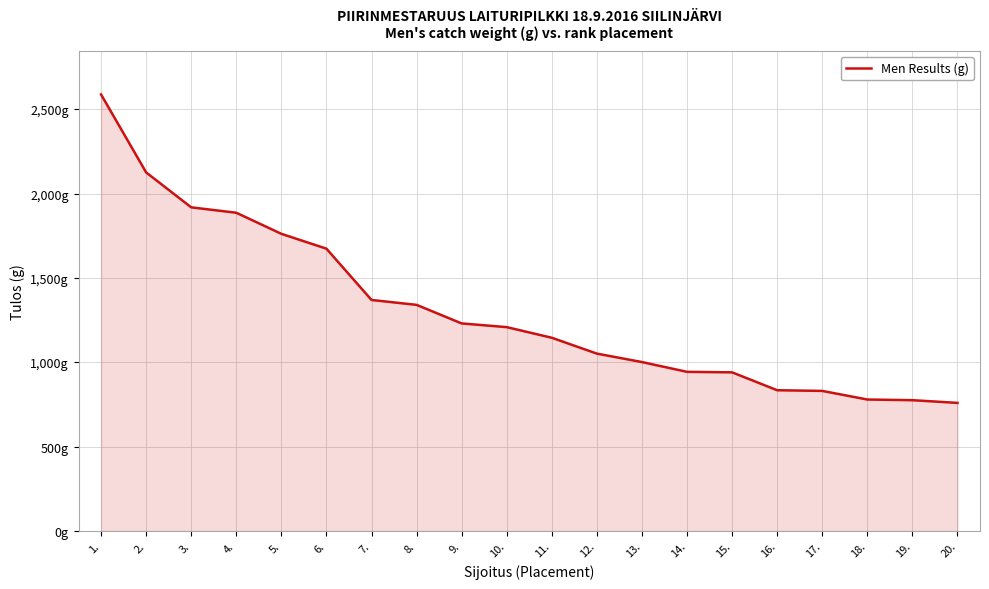

The chart shows a value of 775 at 19.. True or false?

True